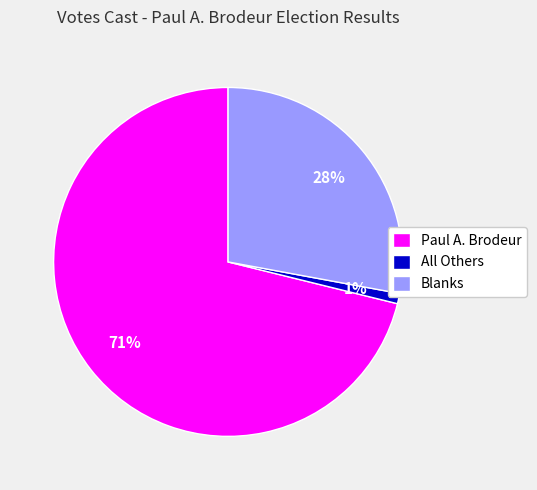

Do Blanks and Paul A. Brodeur together represent more than half of the pie?

Yes